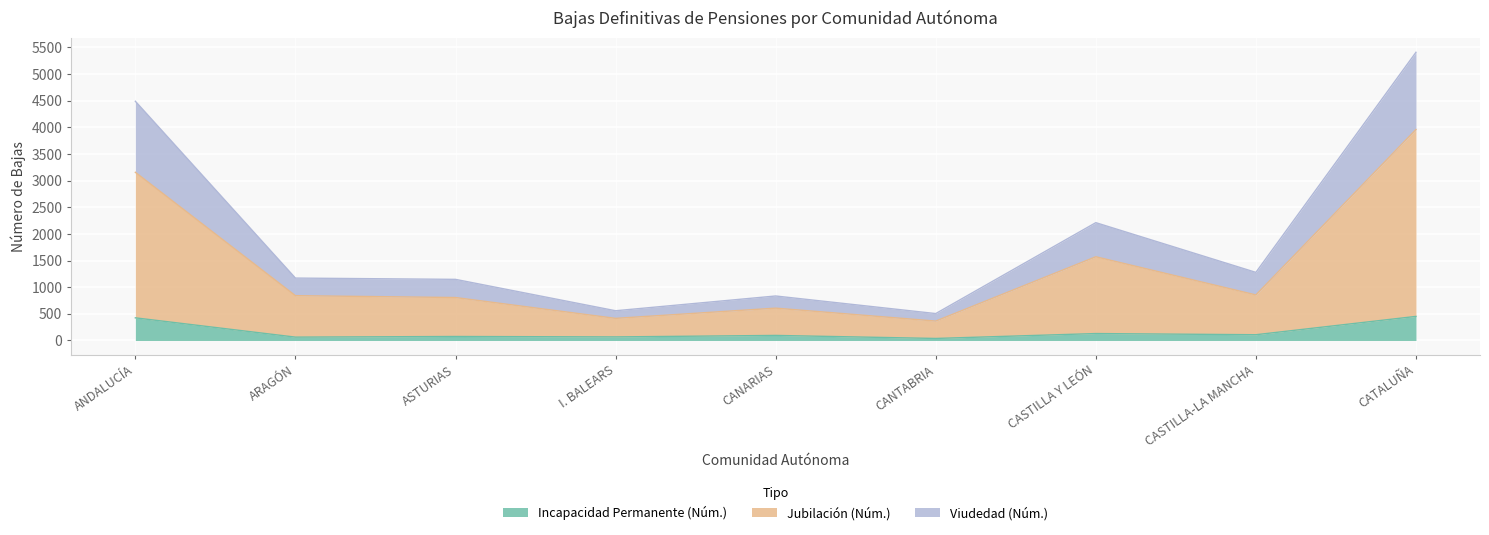

What position from the left is ANDALUCÍA?

1